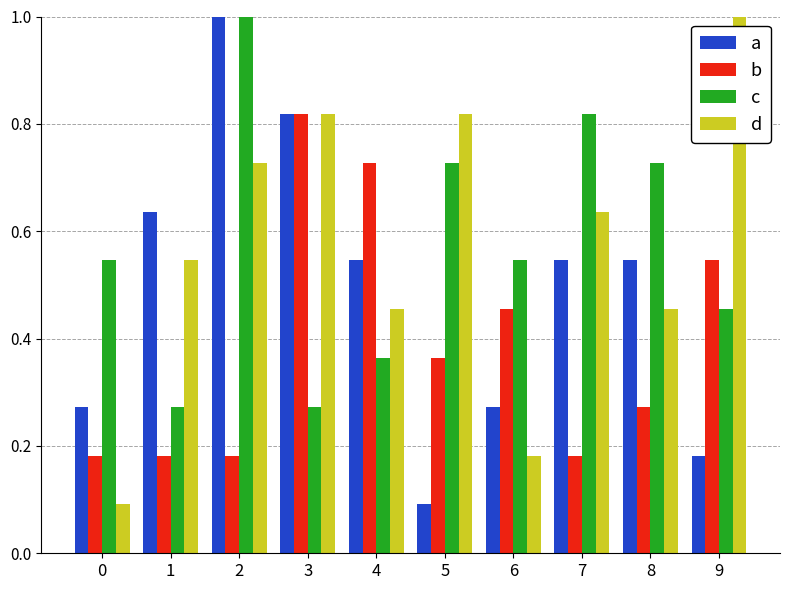

How many distinct data groups are displayed?

4